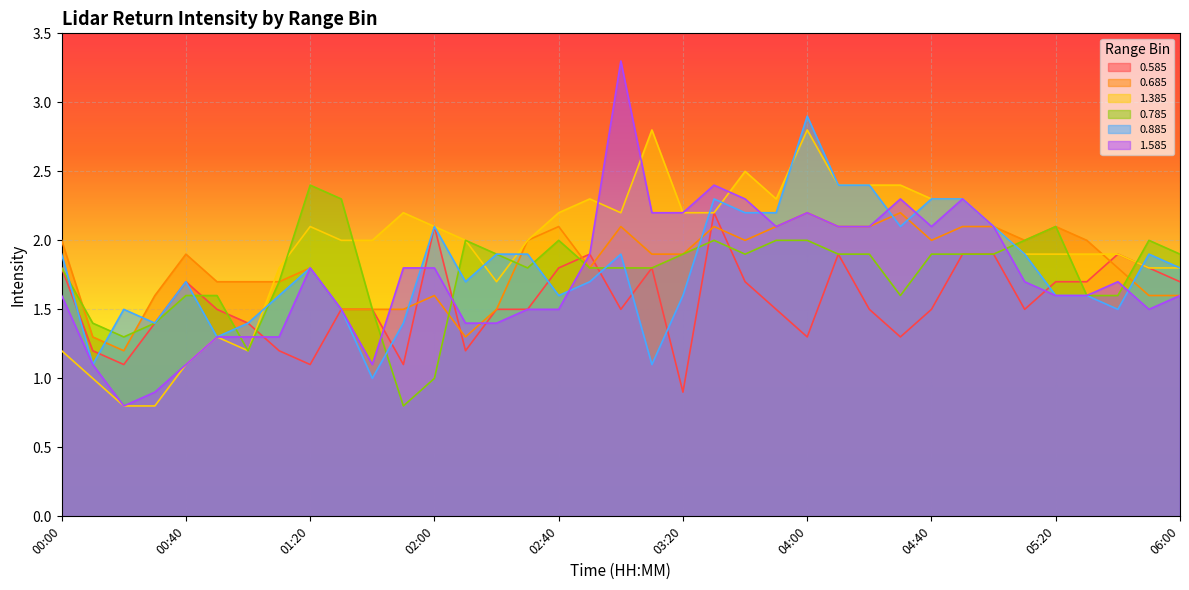

What is the difference between the second highest and second lowest values in the 0.685 series?

0.9